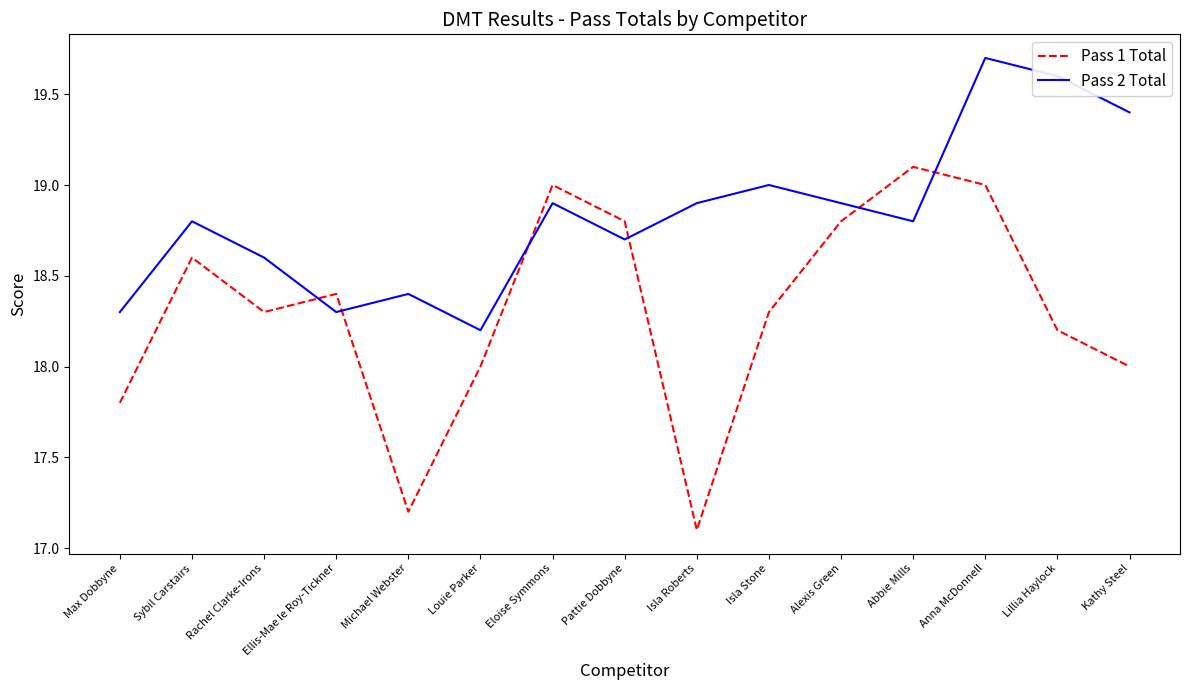

Which label corresponds to the largest value in the chart?

Anna McDonnell